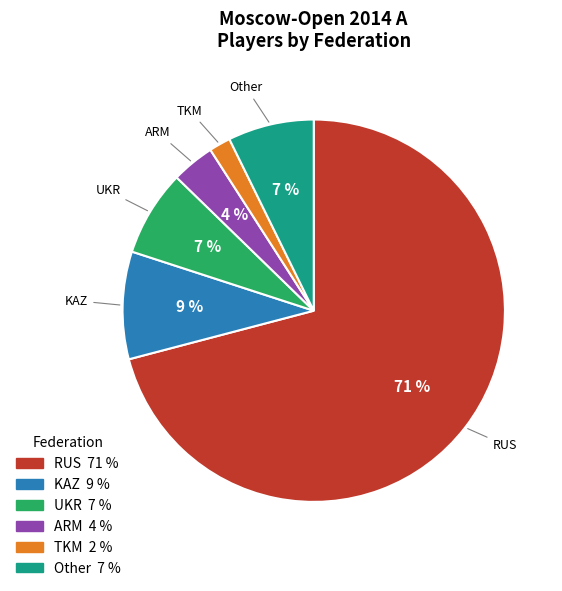

To the nearest percent, what is the average slice percentage?

17%